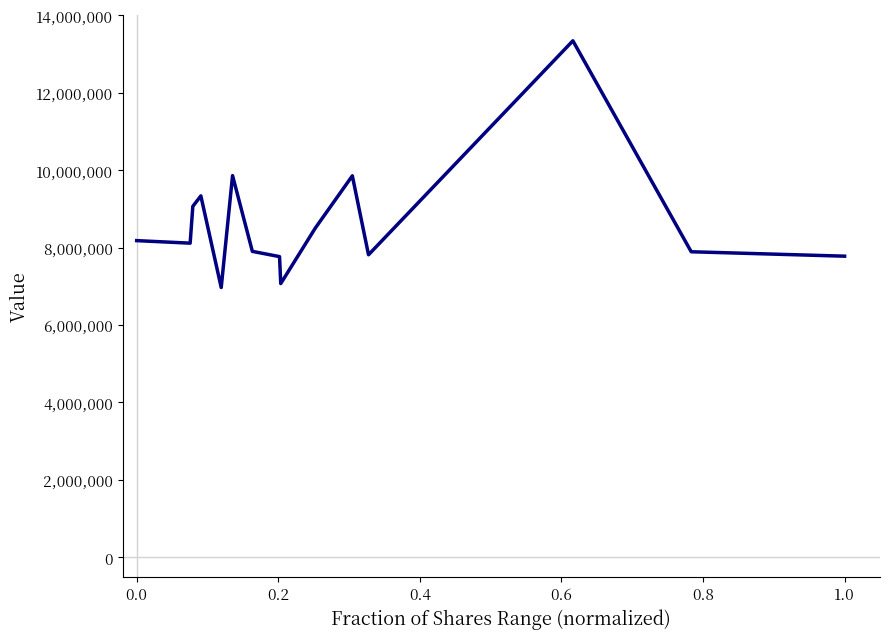

What is the difference between the maximum and minimum values?

6372285